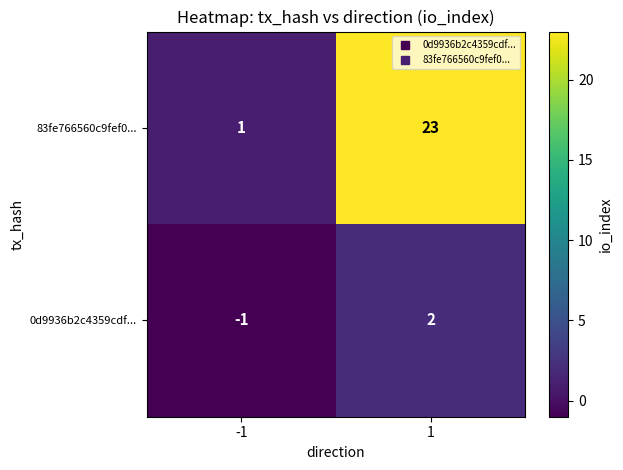

At which category is the sum across all series the highest?

1